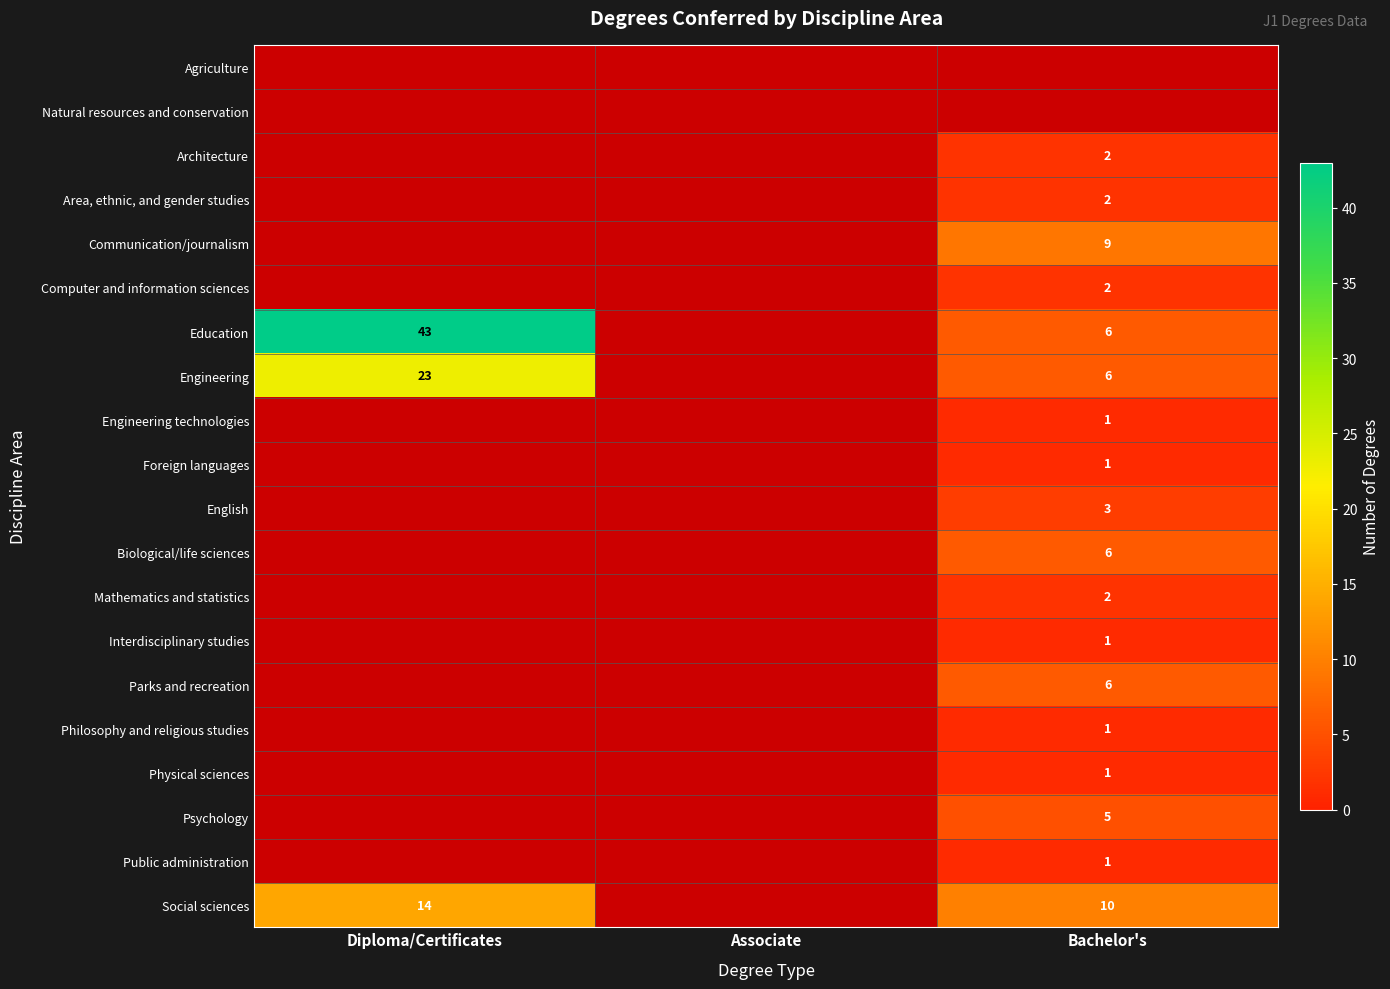

Is it true that Engineering equals 34 at Diploma/Certificates?

False